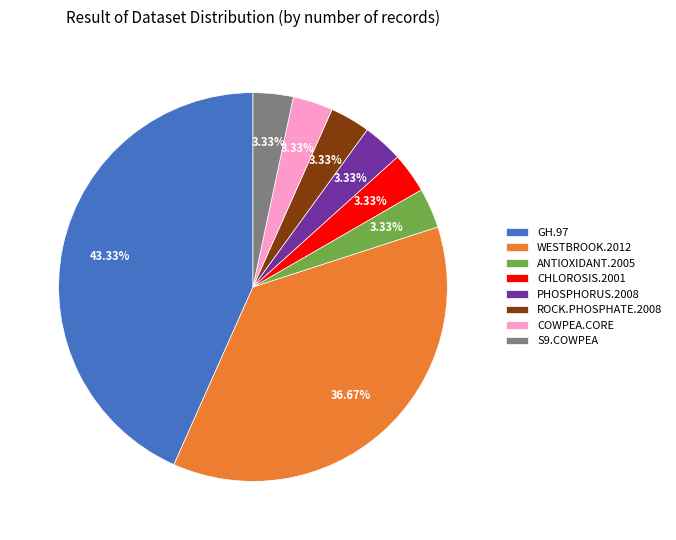

The S9.COWPEA slice represents 17% of the pie. True or false?

False